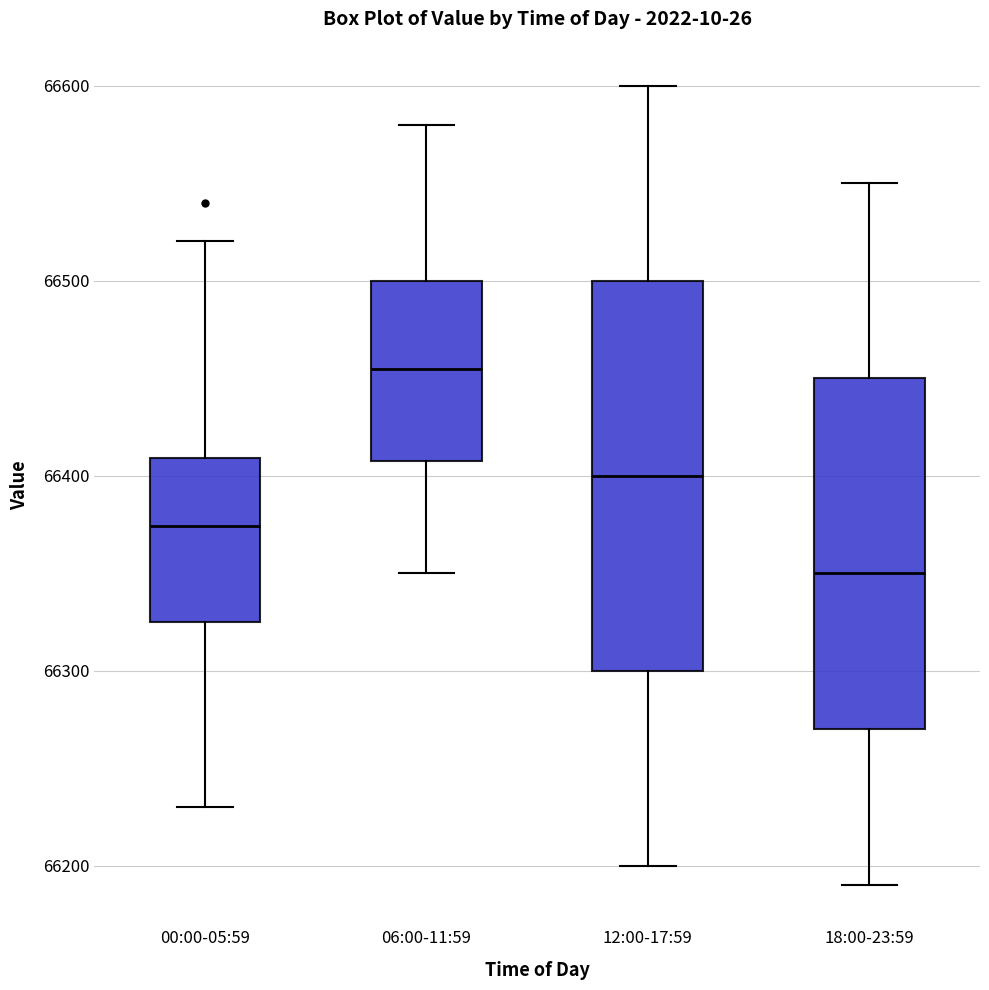

Where is the upper edge of the box for 06:00-11:59 on the y-axis? The values are not printed on the chart, so give them approximately, as read against the axis.

66500